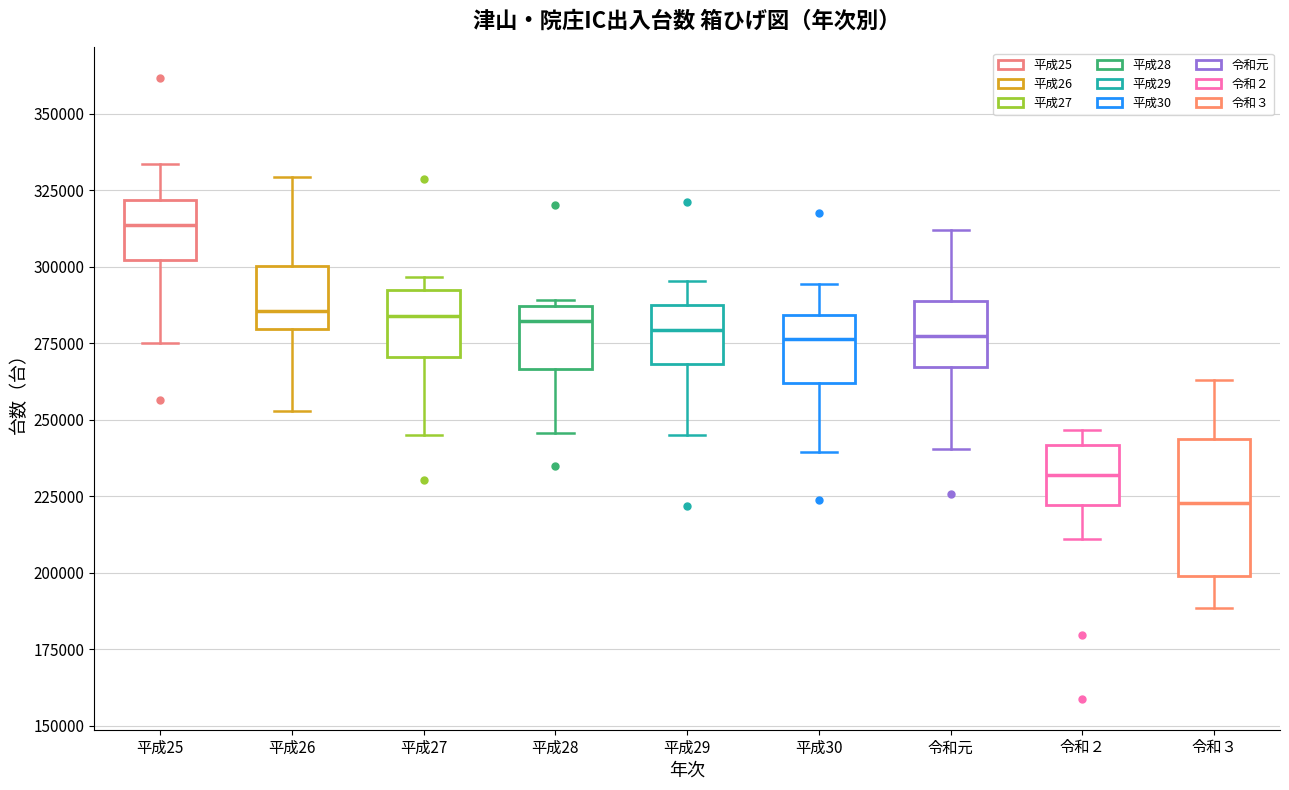

Reading left to right, read every box against the y-axis: the position of its median line, the range the box covers, and the ends of its whiskers. The values are not printed on the chart, so give them approximately, as read against the axis.

平成25: median 315000, box 300000 to 320000, whiskers 275000 to 335000
平成26: median 285000, box 280000 to 300000, whiskers 255000 to 330000
平成27: median 285000, box 270000 to 290000, whiskers 245000 to 295000
平成28: median 280000, box 265000 to 285000, whiskers 245000 to 290000
平成29: median 280000, box 270000 to 290000, whiskers 245000 to 295000
平成30: median 275000, box 260000 to 285000, whiskers 240000 to 295000
令和元: median 275000, box 265000 to 290000, whiskers 240000 to 310000
令和２: median 230000, box 220000 to 240000, whiskers 210000 to 245000
令和３: median 225000, box 200000 to 245000, whiskers 190000 to 265000